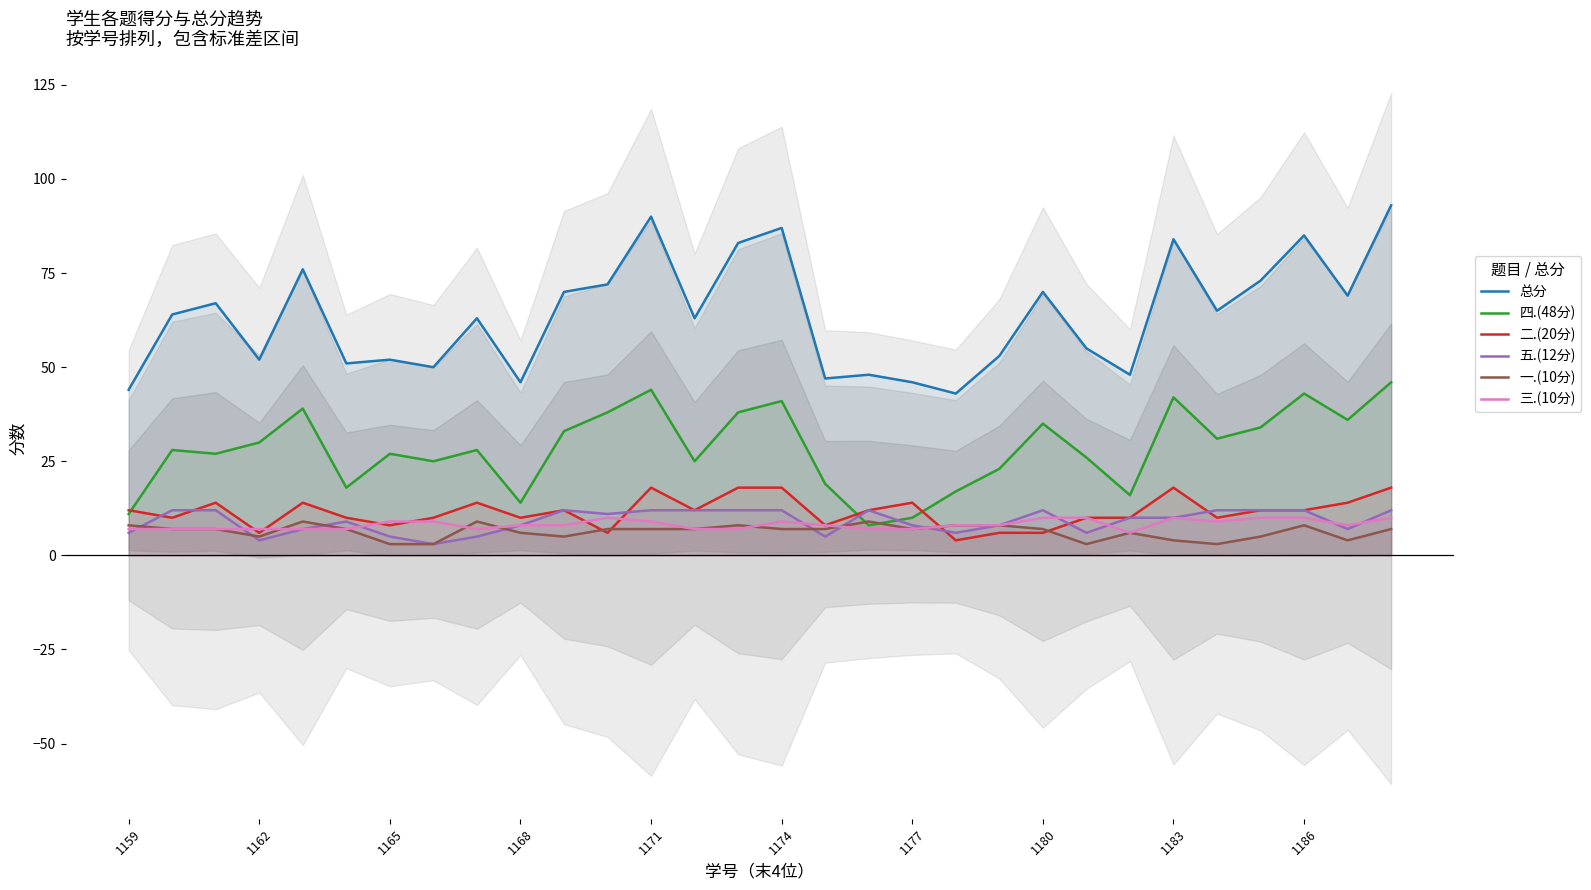

In 三.(10分), how many points are higher than both neighbors (excluding endpoints)?

3